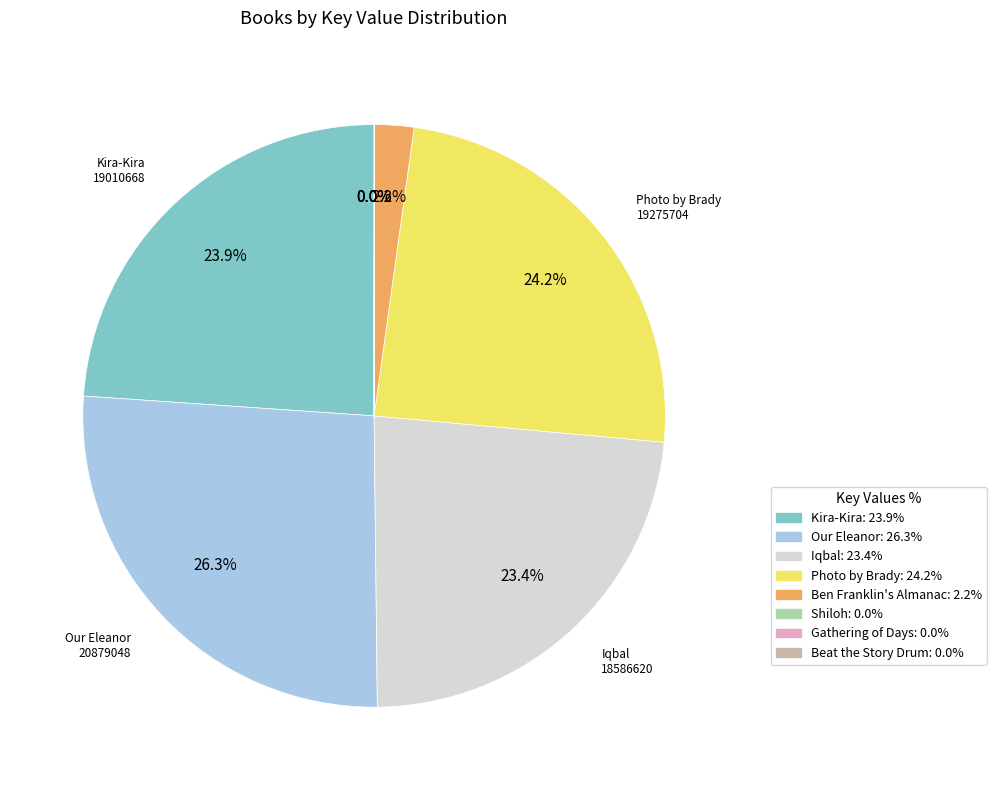

Combined, what portion of the pie is Photo by Brady: 24.2% and Iqbal: 23.4%?

47.6%